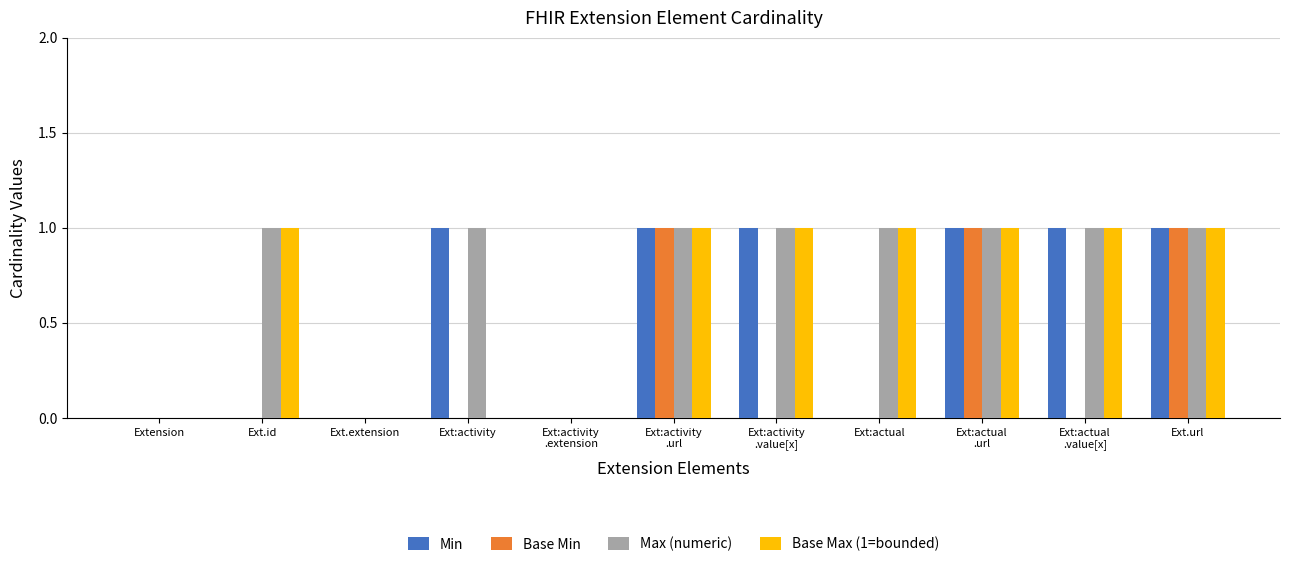

Which series has the largest total across all categories?

Max (numeric)